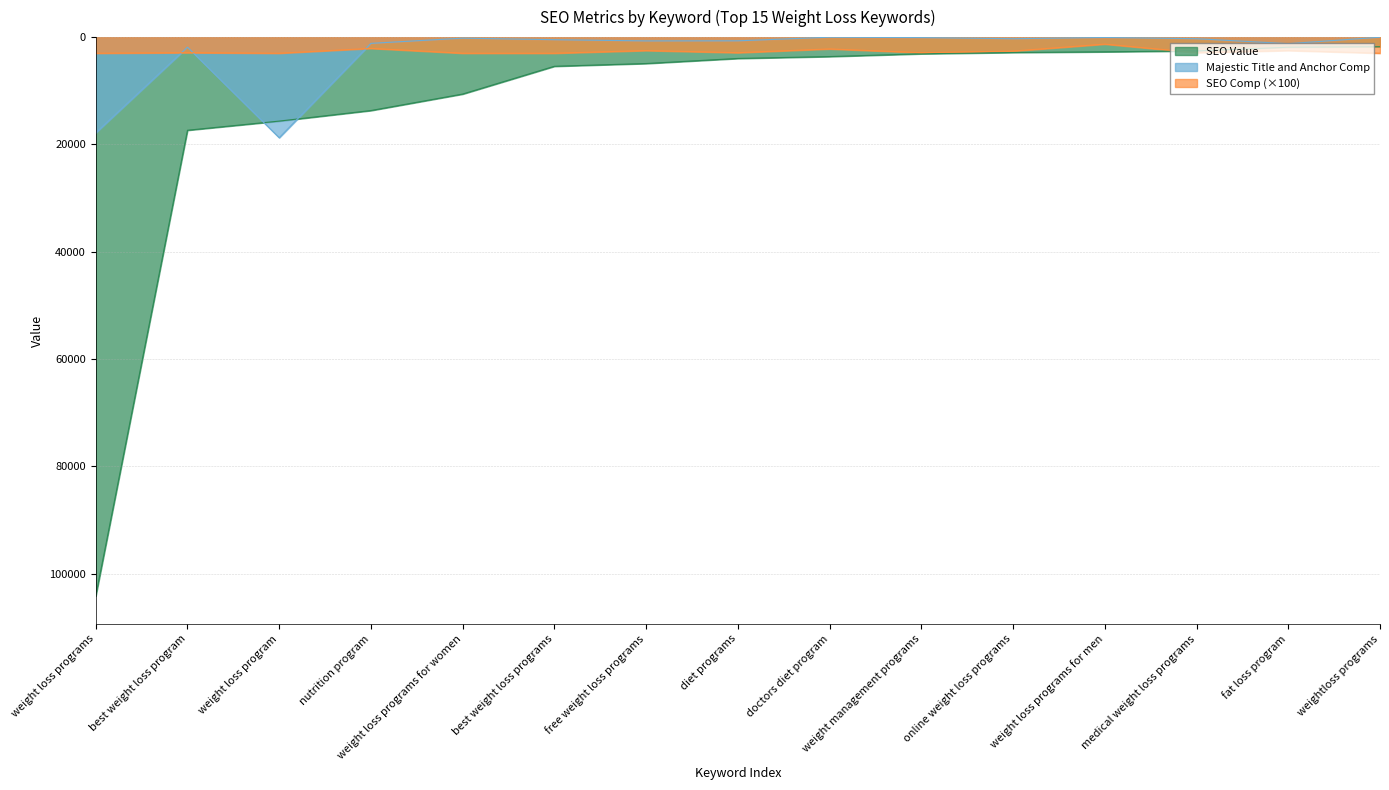

Which series has the largest range (max minus min)?

SEO Value